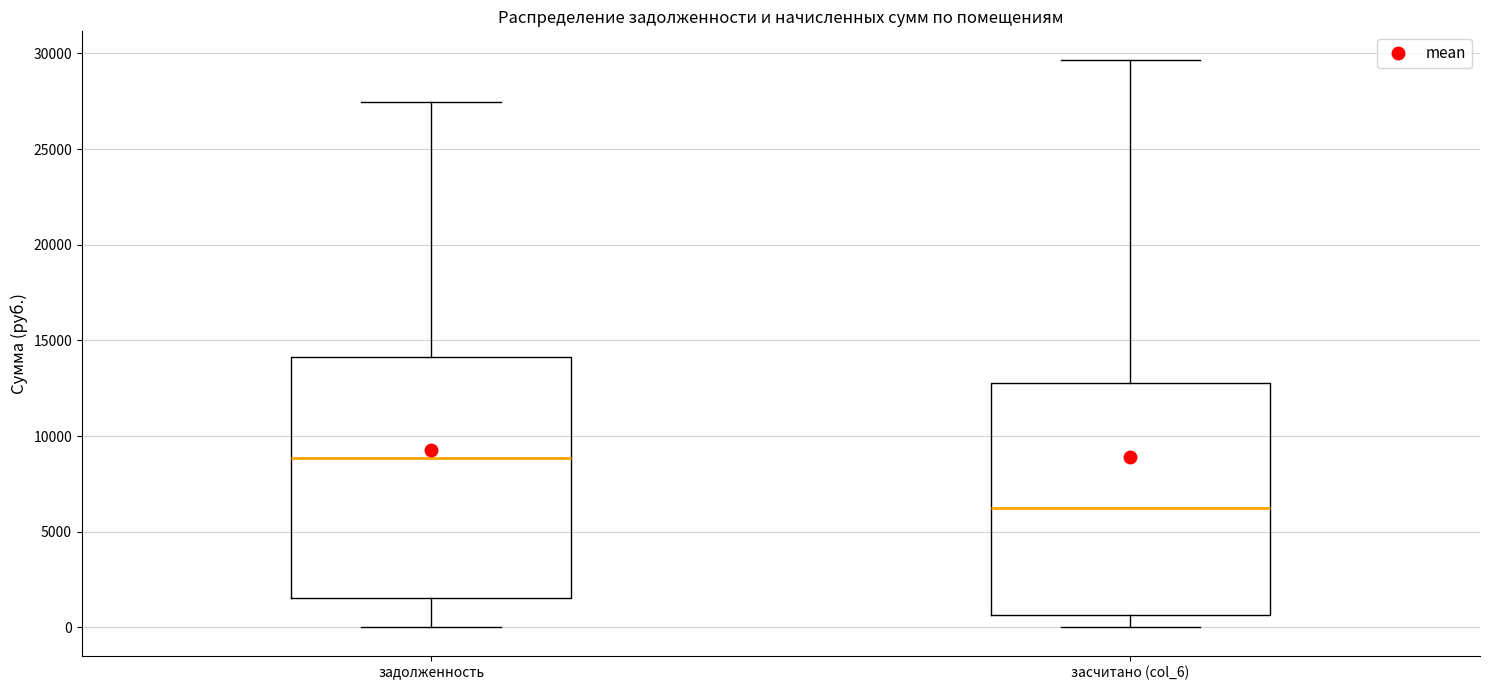

Reading left to right, read every box against the y-axis: the position of its median line, the range the box covers, and the ends of its whiskers. The values are not printed on the chart, so give them approximately, as read against the axis.

задолженность: median 9000, box 1500 to 14000, whiskers 0 to 27500
засчитано (col_6): median 6000, box 500 to 13000, whiskers 0 to 29500